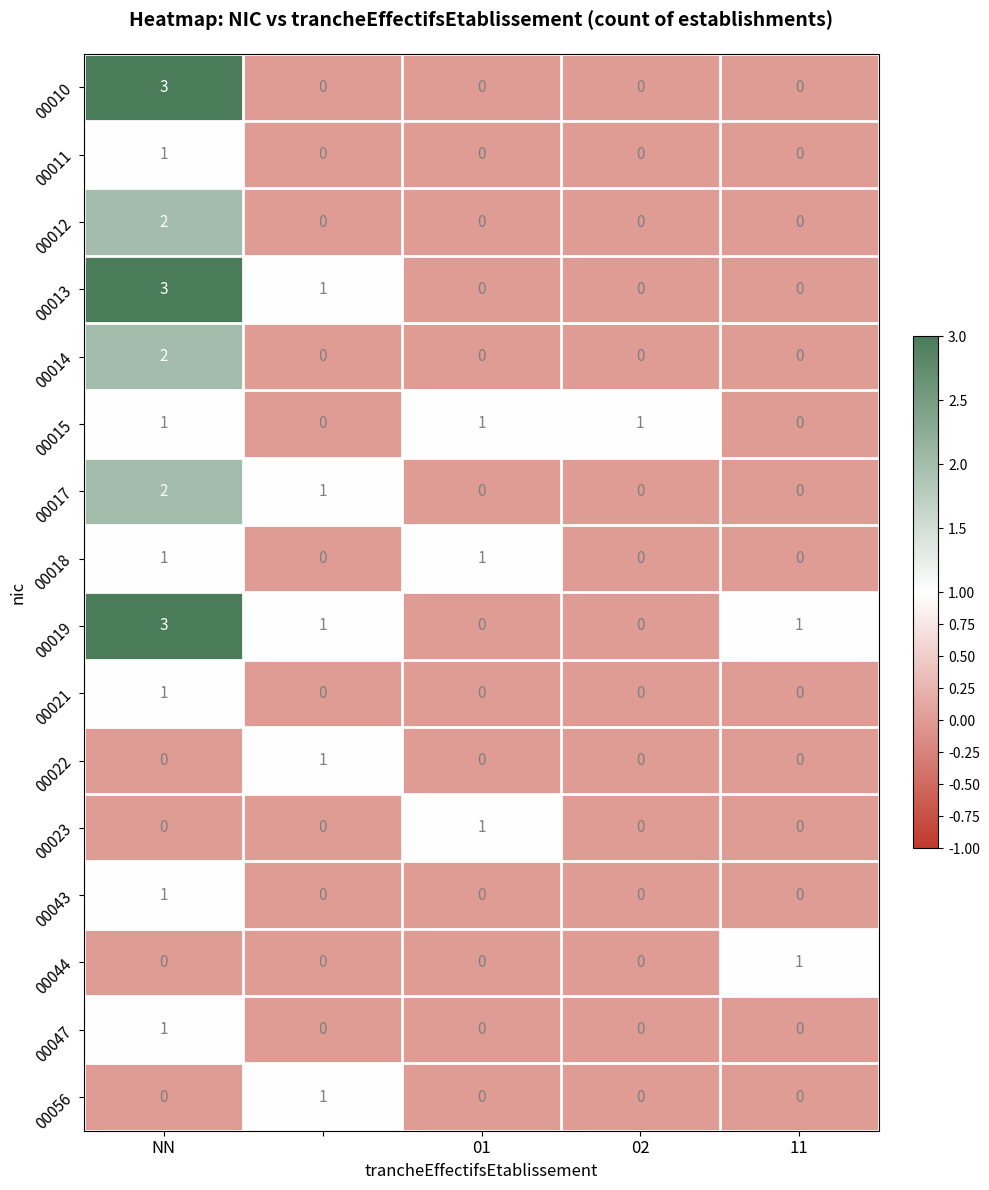

At how many categories does at least one series exceed 0?

5